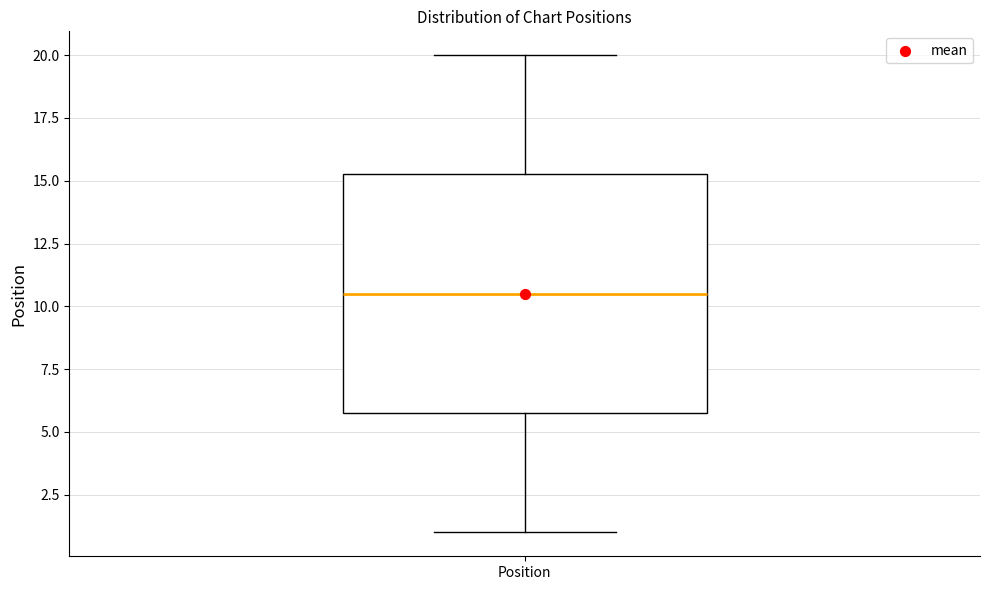

Transcribe this box plot: give where the median line is, the range the box spans, and where the two whiskers end, as read against the y-axis. The values are not printed on the chart, so give them approximately, as read against the axis.

median 10.5, box 6.0 to 15.5, whiskers 1.0 to 20.0